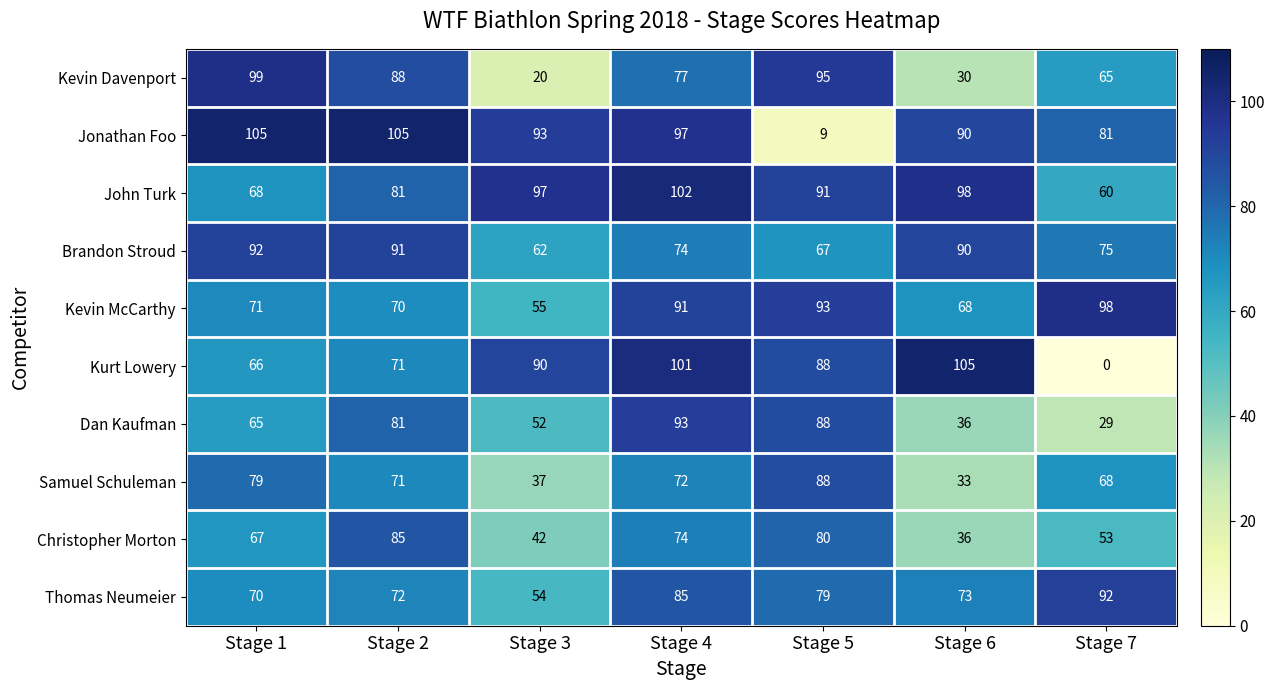

At Stage 7, list the series in order from smallest to largest.

Kurt Lowery, Dan Kaufman, Christopher Morton, John Turk, Kevin Davenport, Samuel Schuleman, Brandon Stroud, Jonathan Foo, Thomas Neumeier, Kevin McCarthy